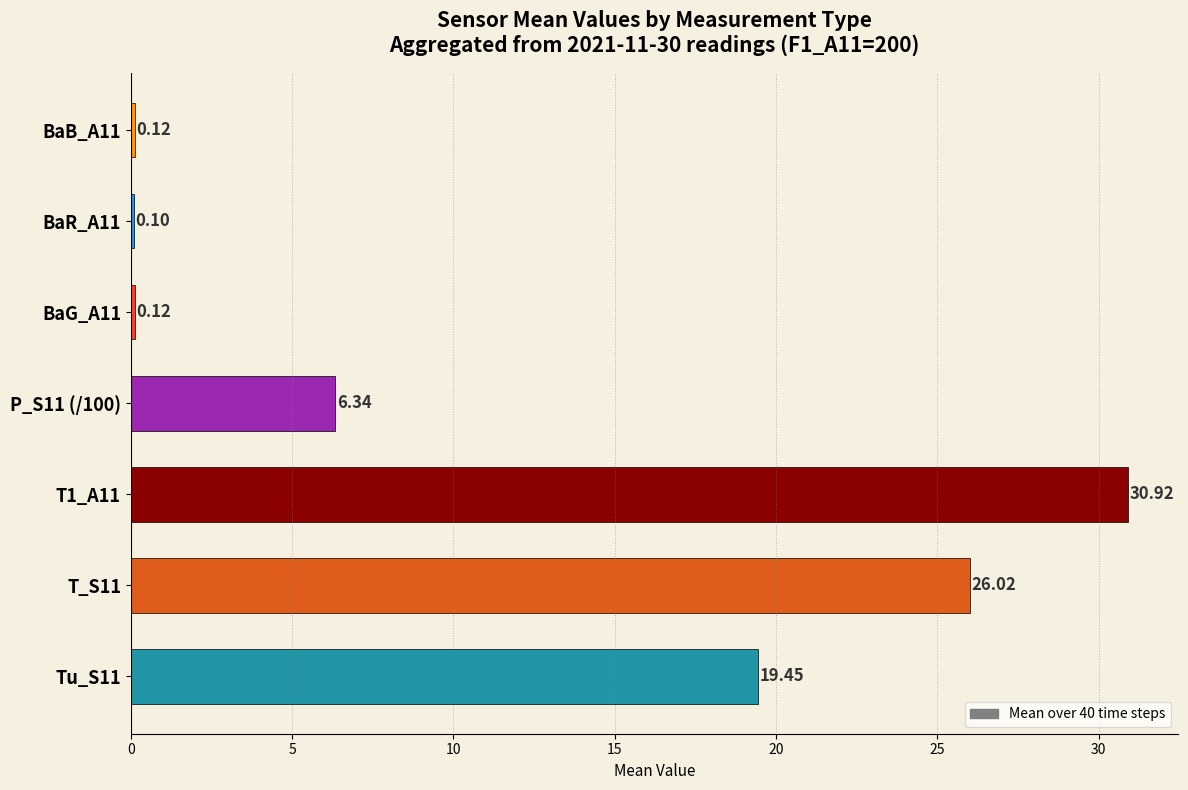

What is the change in value from Tu_S11 to T1_A11?

+11.5